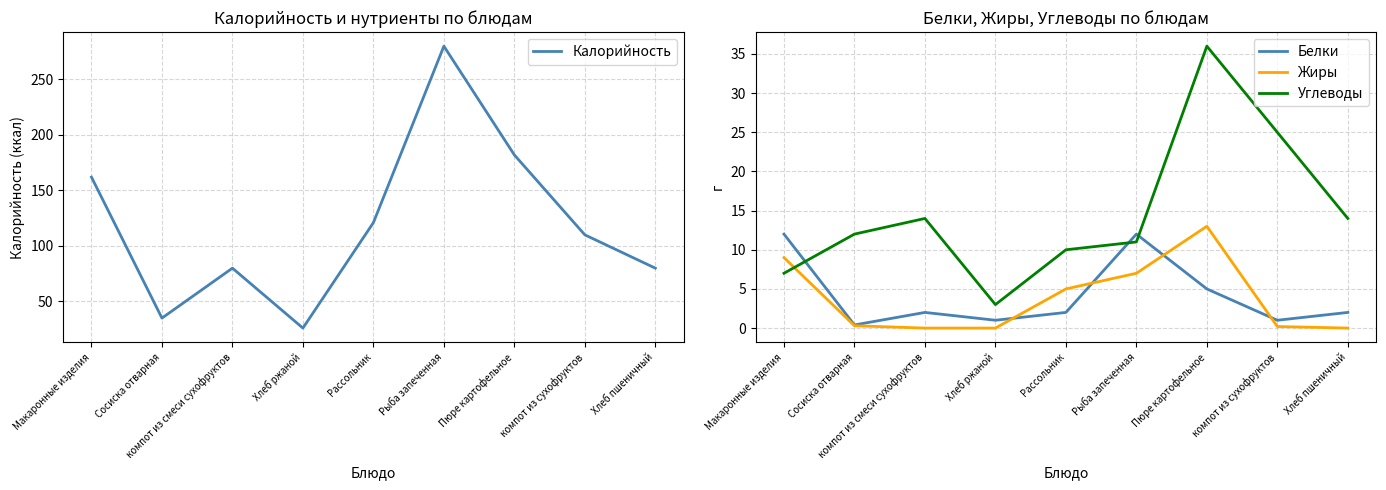

What is the maximum value shown in the chart?

280.0